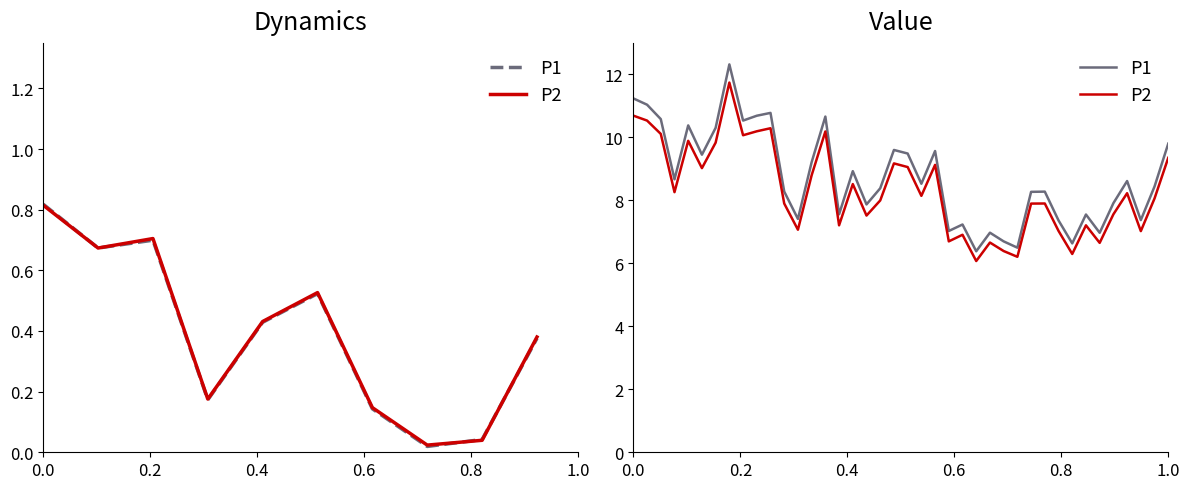

Is the value of P2 at 30 greater than the value of P1 at 26?

Yes